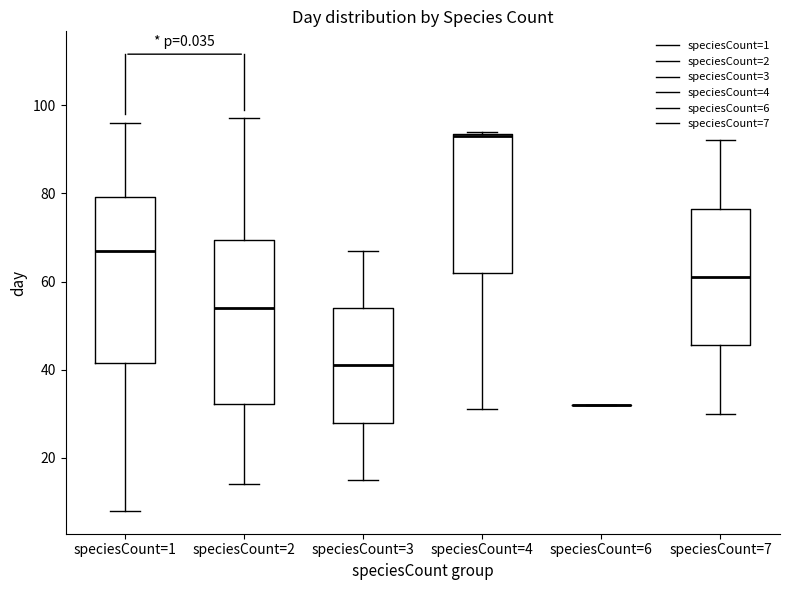

Reading left to right, read every box against the y-axis: the position of its median line, the range the box covers, and the ends of its whiskers. The values are not printed on the chart, so give them approximately, as read against the axis.

speciesCount=1: median 68, box 42 to 80, whiskers 8 to 96
speciesCount=2: median 54, box 32 to 70, whiskers 14 to 98
speciesCount=3: median 42, box 28 to 54, whiskers 16 to 68
speciesCount=4: median 94, box 62 to 94, whiskers 32 to 94
speciesCount=6: box collapsed to a line at 32, whiskers 32 to 32
speciesCount=7: median 62, box 46 to 76, whiskers 30 to 92